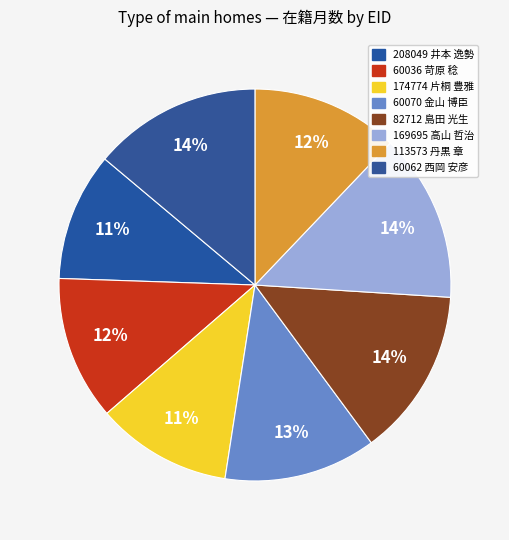

The 208049 井本 逸勢 slice represents 24% of the pie. True or false?

False